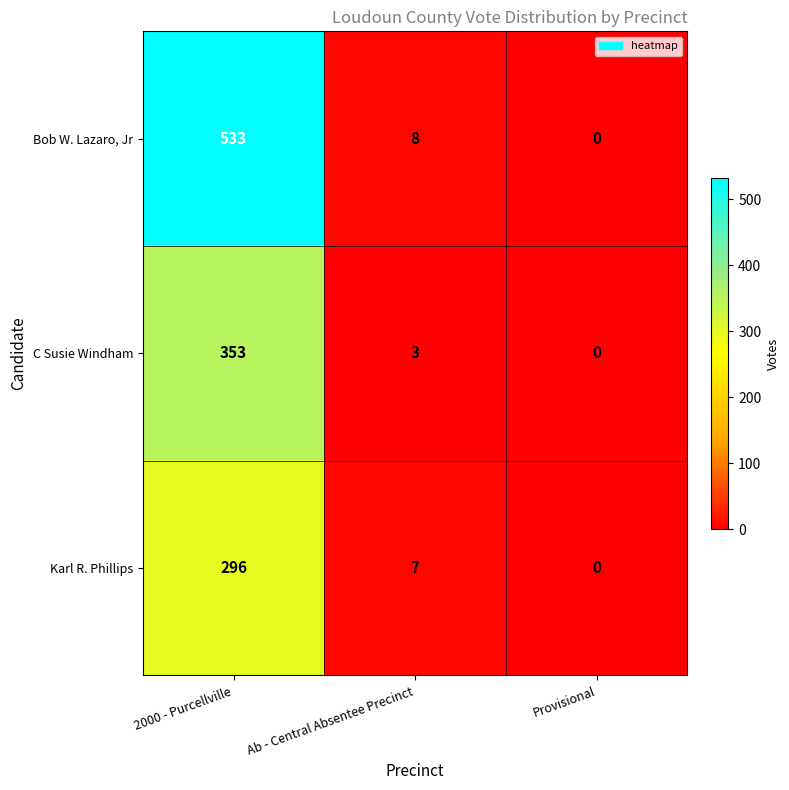

What is the maximum value shown in the chart?

533